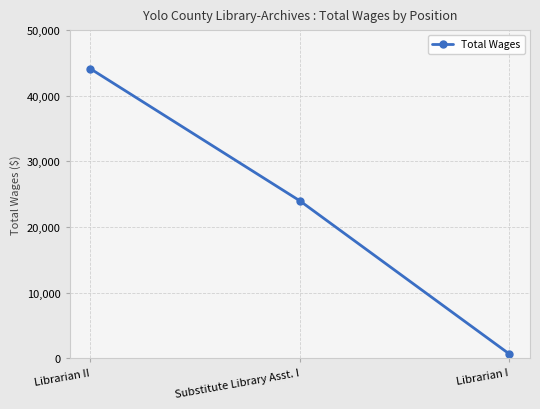

True or false: the data shows 44105 at Librarian II.

True